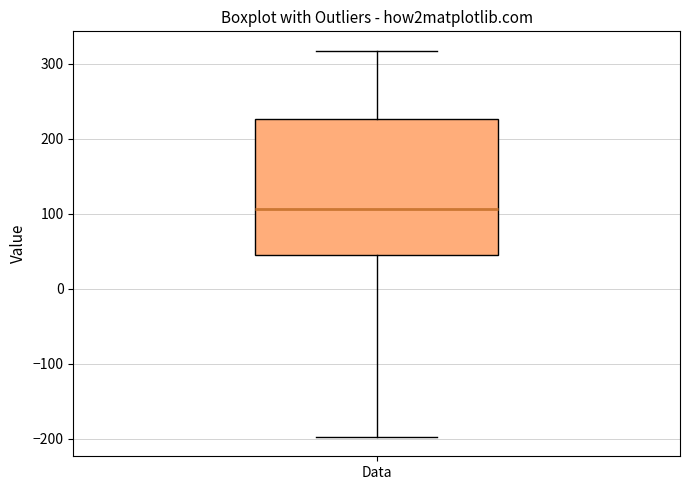

Where is the upper edge of the box for Data on the y-axis? The values are not printed on the chart, so give them approximately, as read against the axis.

230